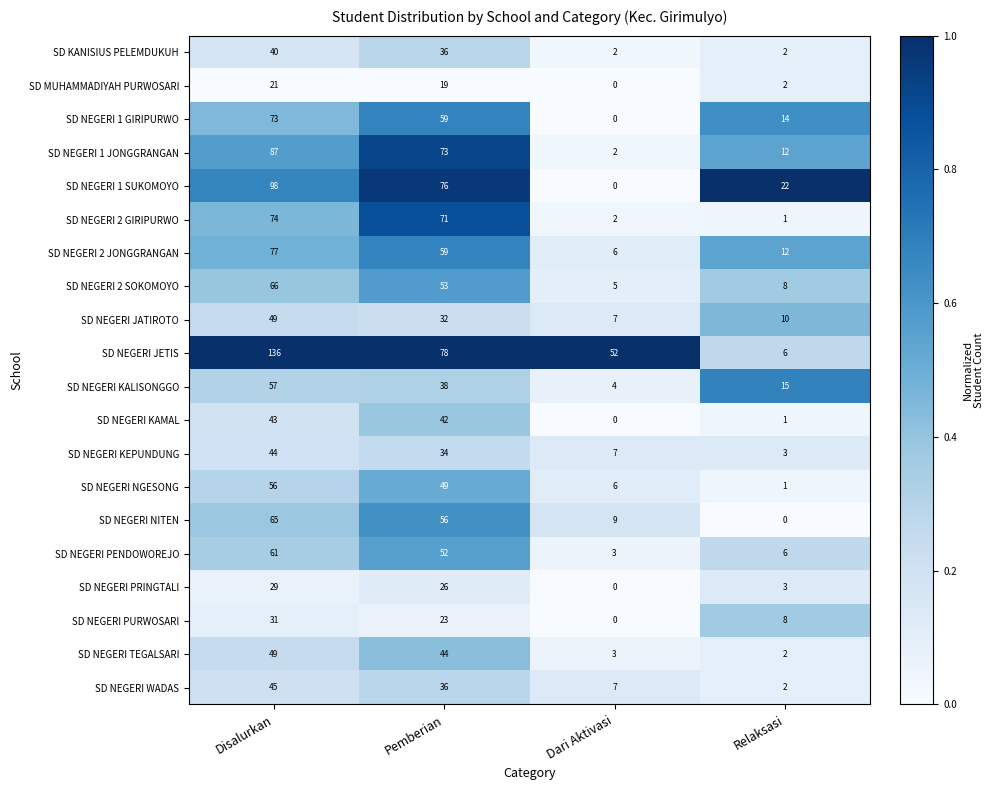

The SD NEGERI KALISONGGO series shows 38 at Pemberian. True or false?

True